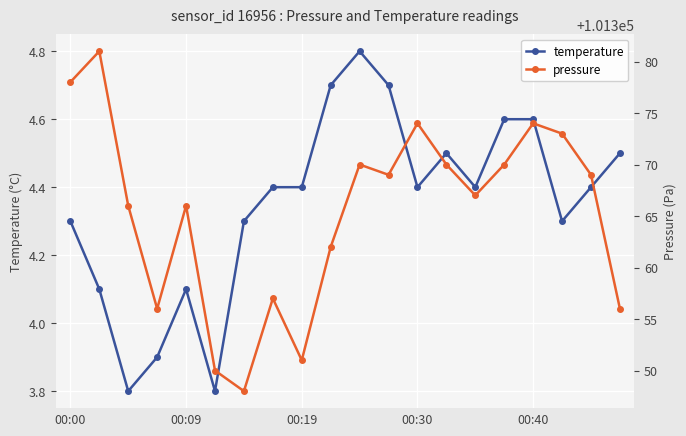

What is the maximum value for pressure?

101381.0